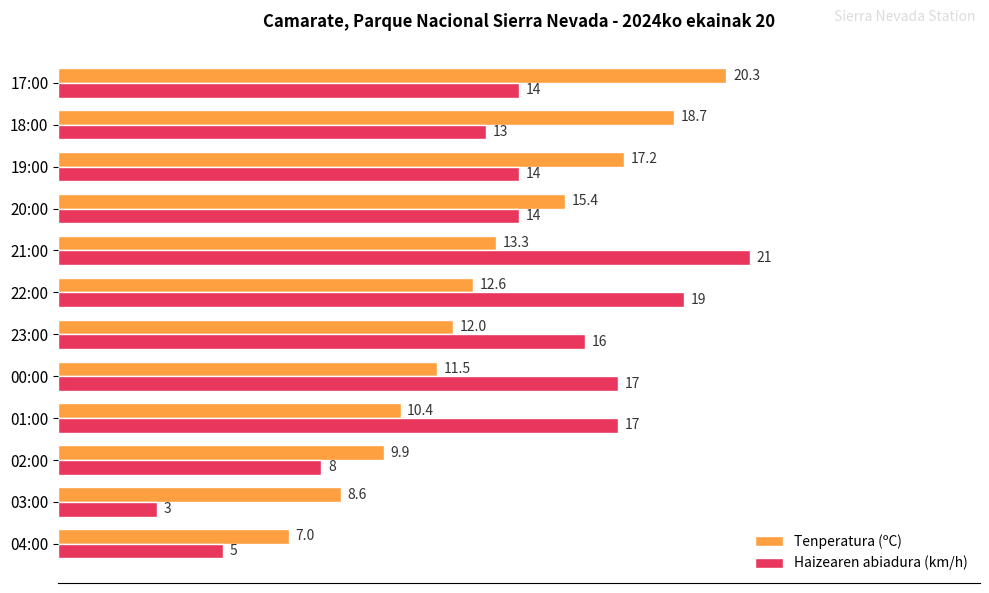

List the series in order of their overall mean, highest first.

Haizearen abiadura (km/h), Tenperatura (ºC)